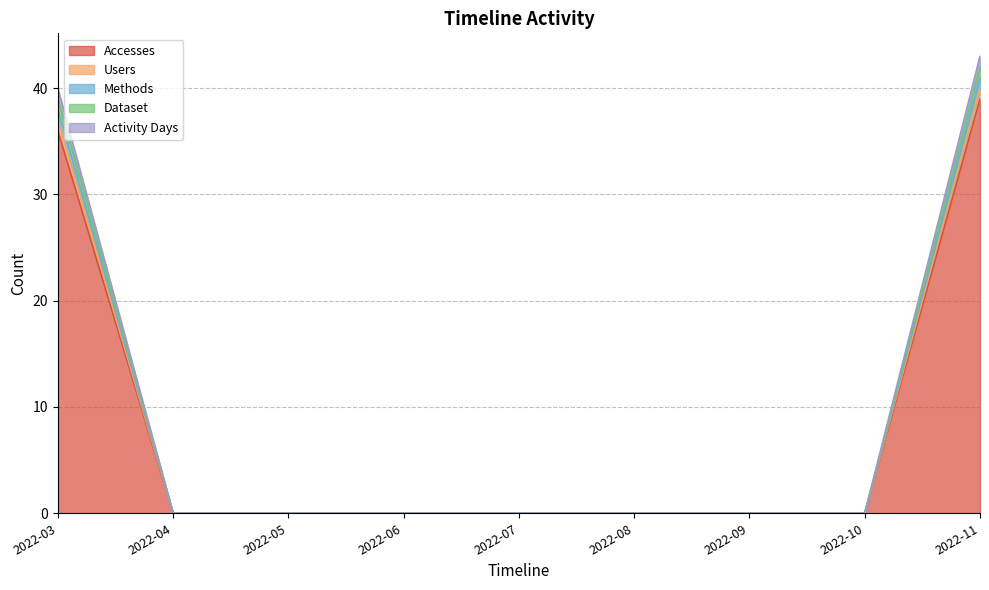

The value of Dataset at 2022-04 is -26. True or false?

False